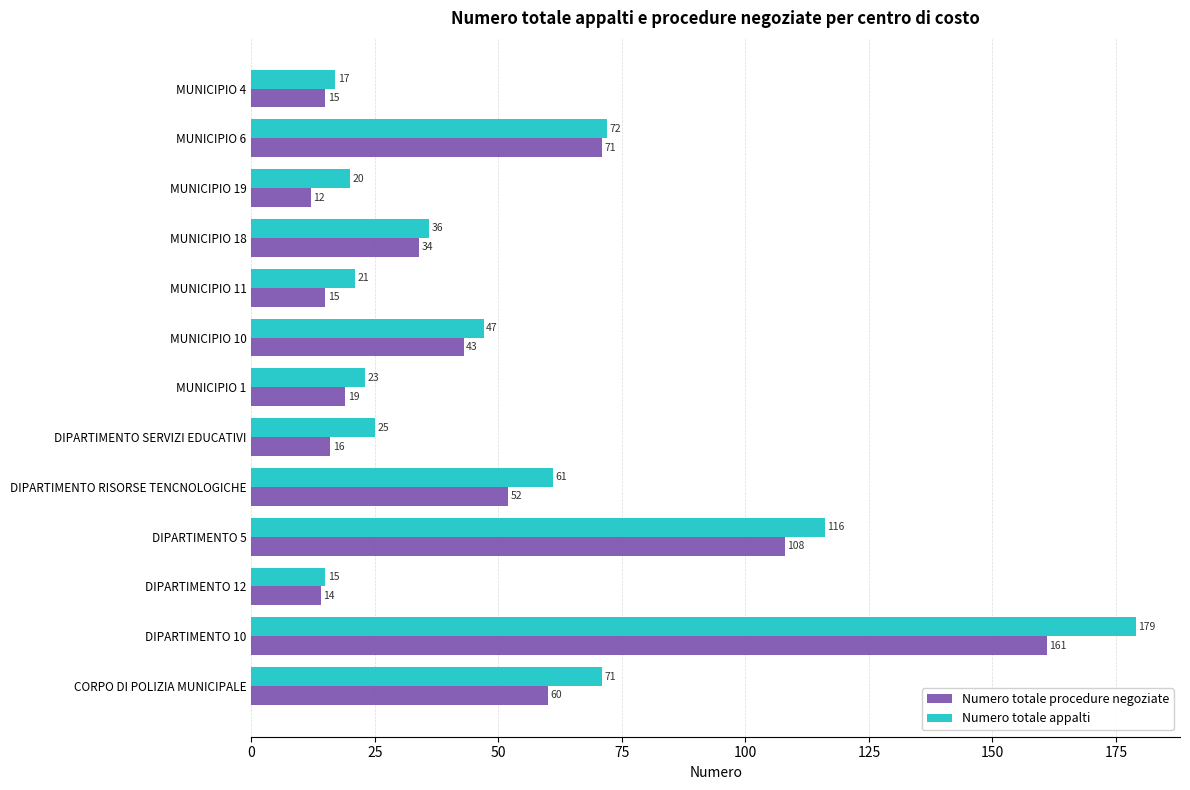

At MUNICIPIO 11, list the series in order from smallest to largest.

Numero totale procedure negoziate, Numero totale appalti